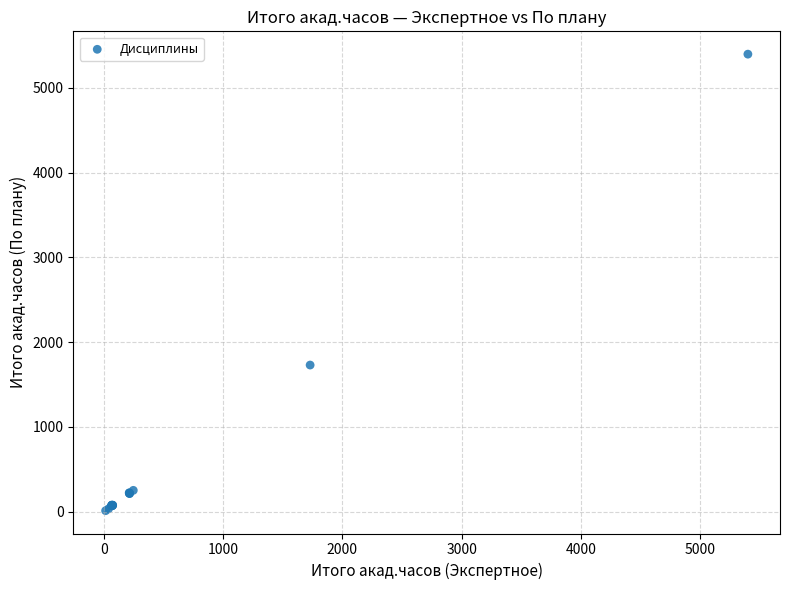

What Y value in the scatter plot is closest to 2704?

1729.1